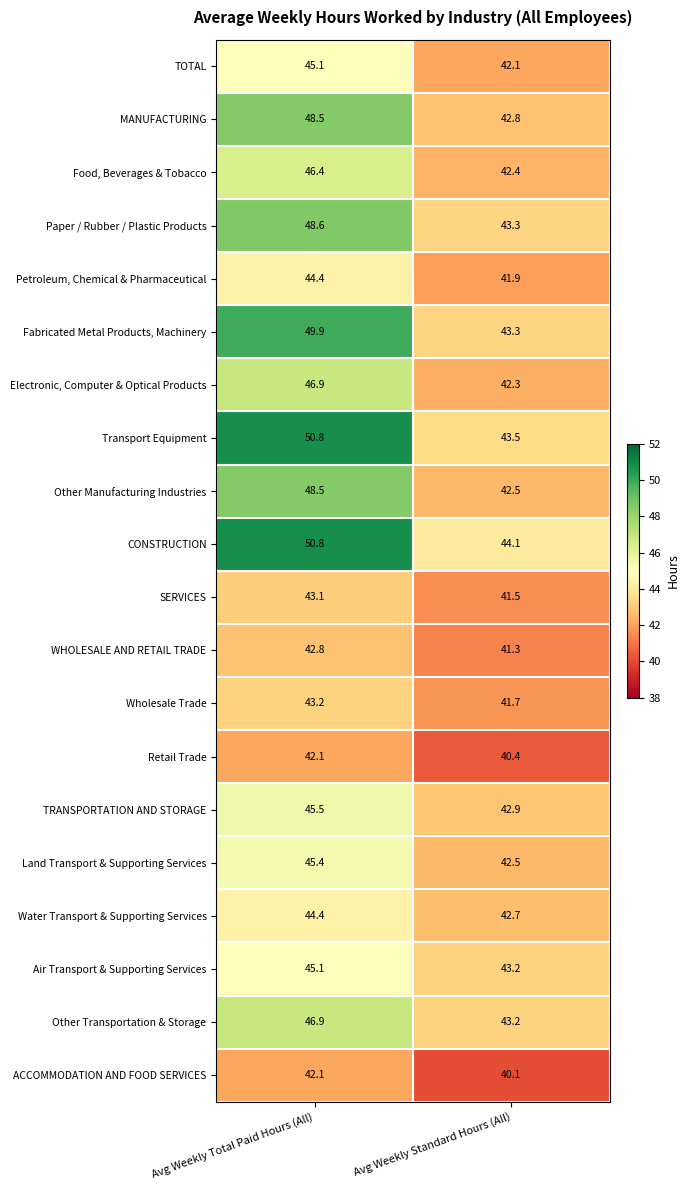

Rank the categories by Other Transportation & Storage value from highest to lowest.

Avg Weekly Total Paid Hours (All), Avg Weekly Standard Hours (All)